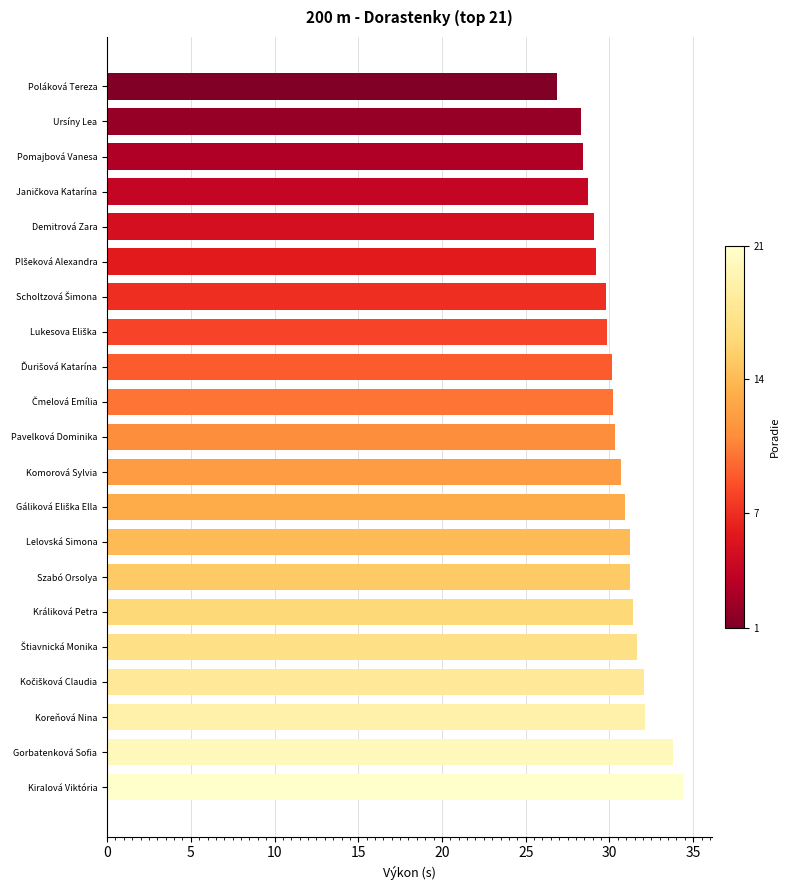

How many data points are less than 30?

8